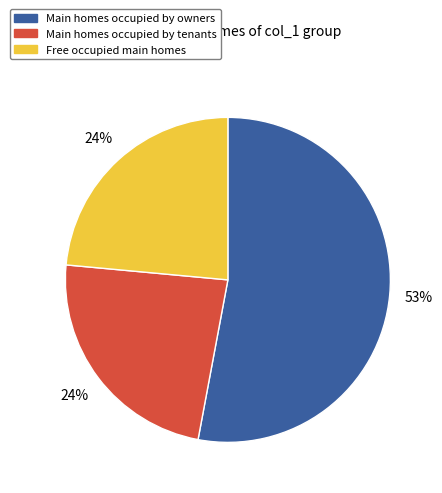

How many slices are in this pie chart?

3